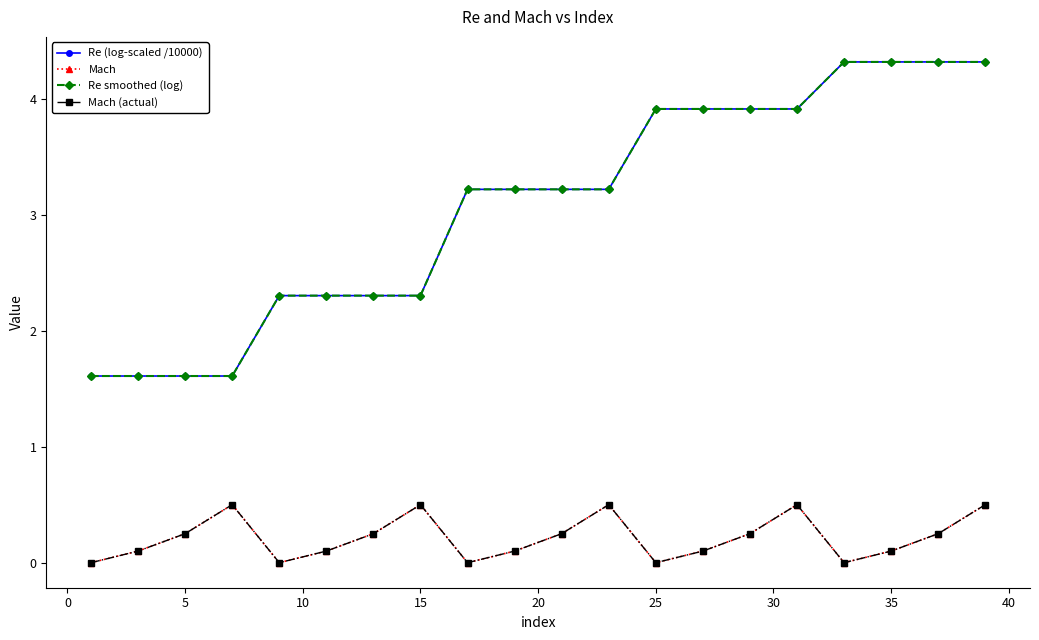

Is this an area chart (filled region under the line)?

No